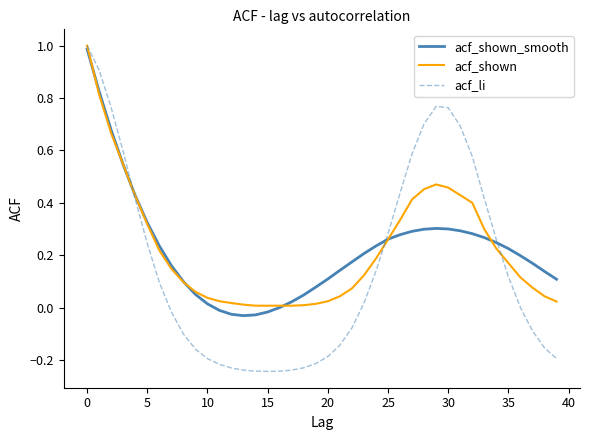

What is the highest value of the acf_li series?

1.0